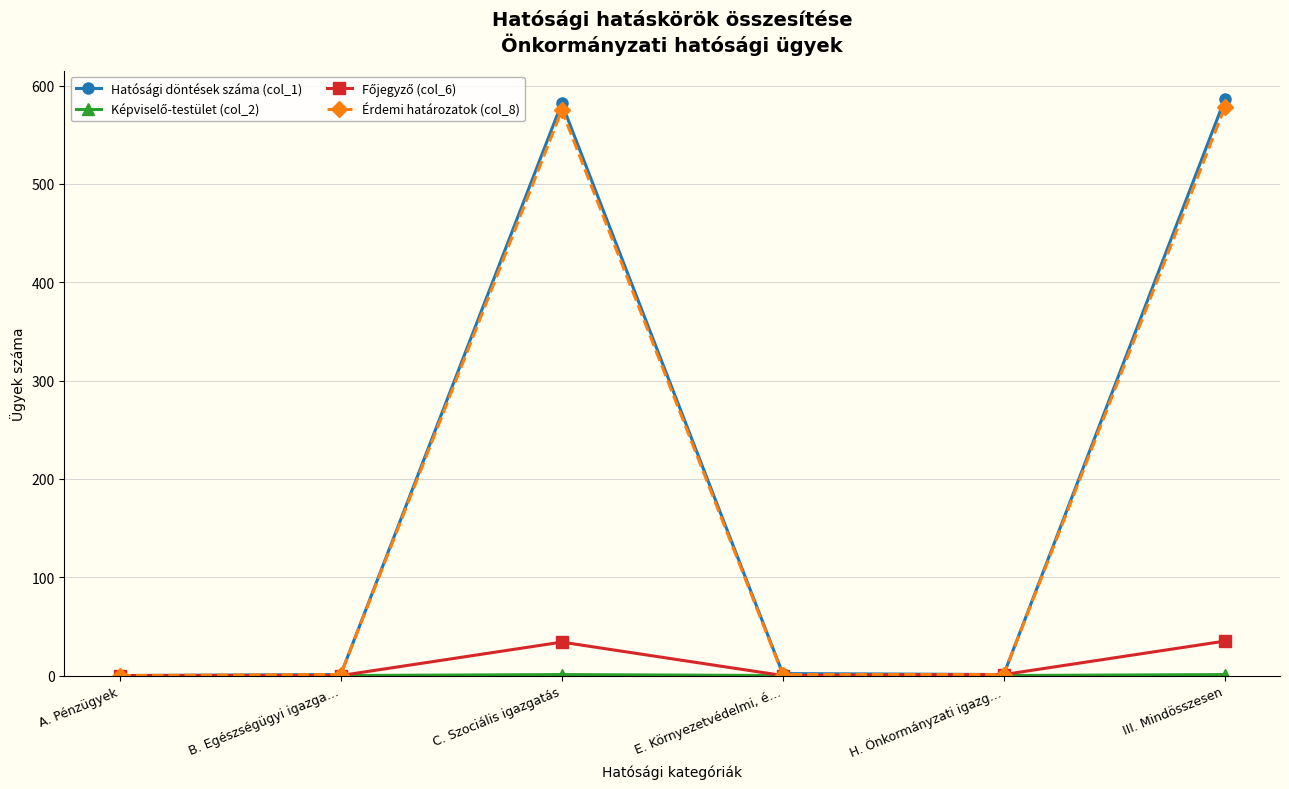

What is the label of the 6th point from the left?

III. Mindösszesen